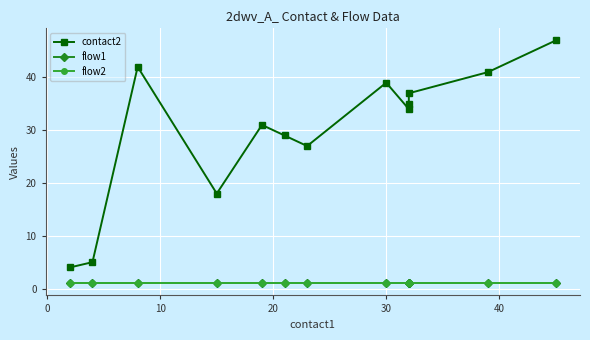

Reading left to right, transcribe all the data shown in this chart.

contact2: 4	5	42	18	31	29	27	39	34	35	37	41	47
flow1: 1	1	1	1	1	1	1	1	1	1	1	1	1
flow2: 1	1	1	1	1	1	1	1	1	1	1	1	1